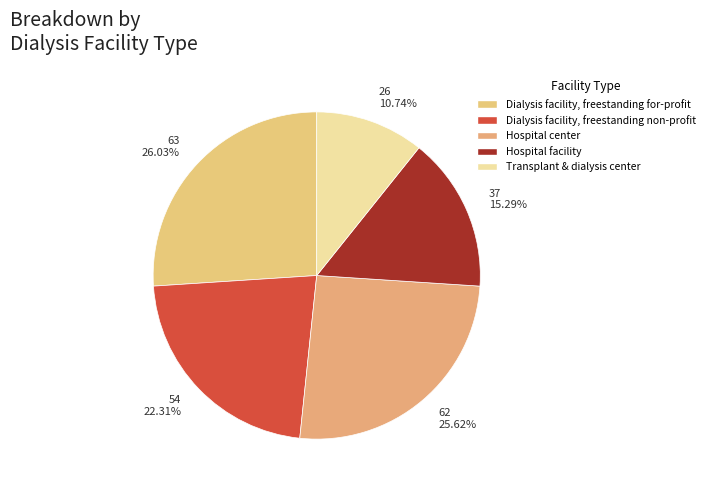

Between Hospital center and Dialysis facility, freestanding for-profit, which is larger?

Dialysis facility, freestanding for-profit